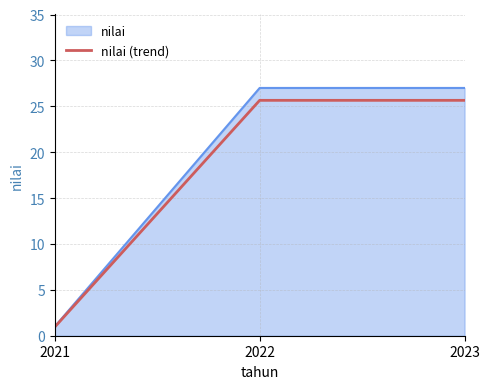

Where does the nilai (trend) series first go above 25?

2022